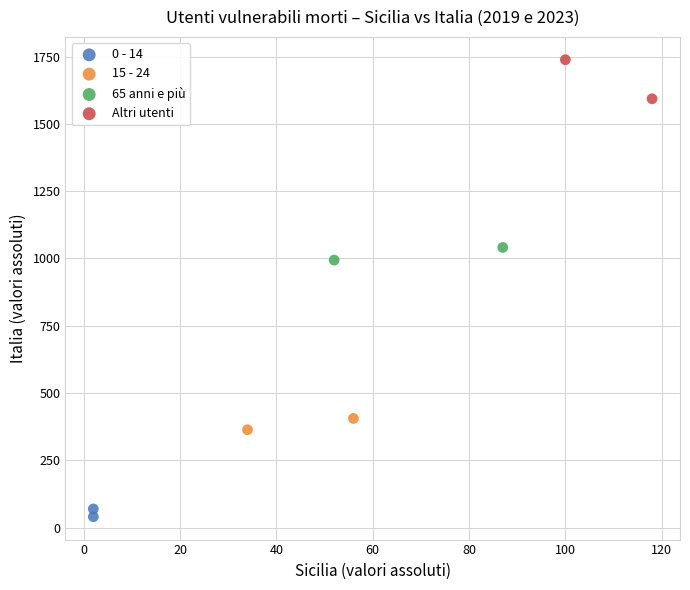

Which series has the largest Y range (max minus min)?

Altri utenti